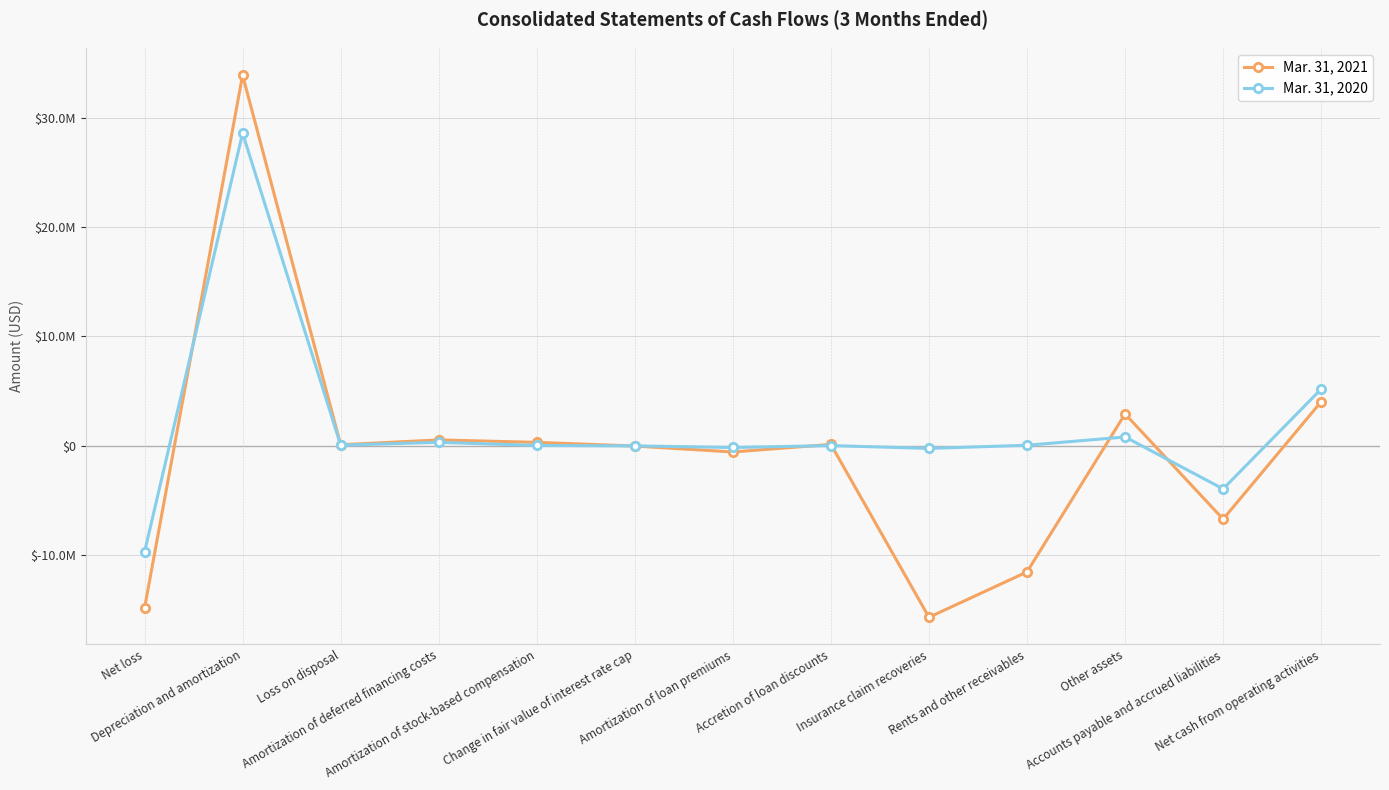

Does the chart display data point markers on the line(s)?

Yes